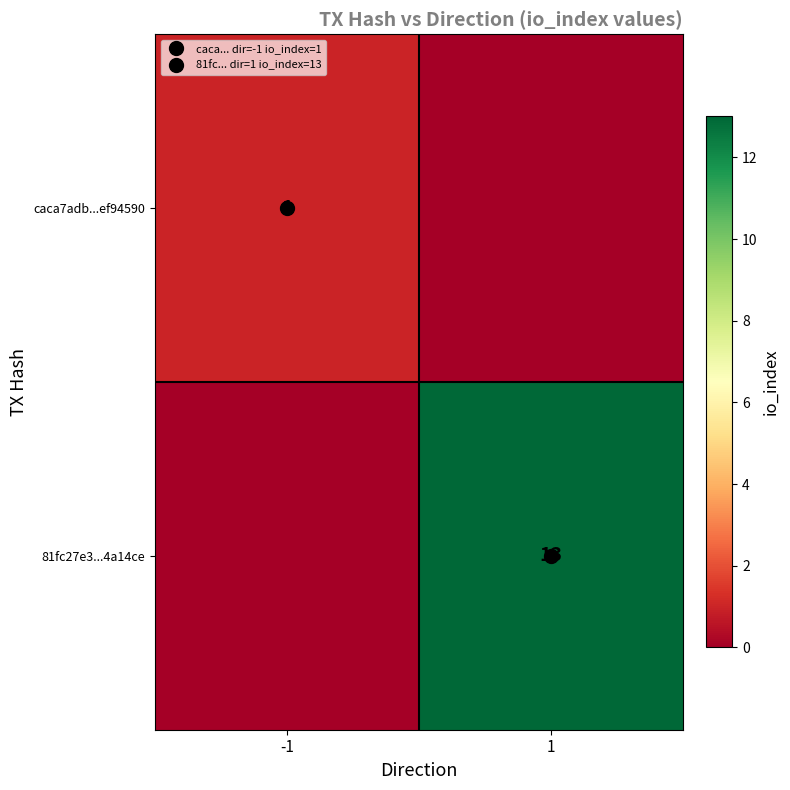

List the series in order of their peak value, lowest first.

caca7adb...ef94590, 81fc27e3...4a14ce